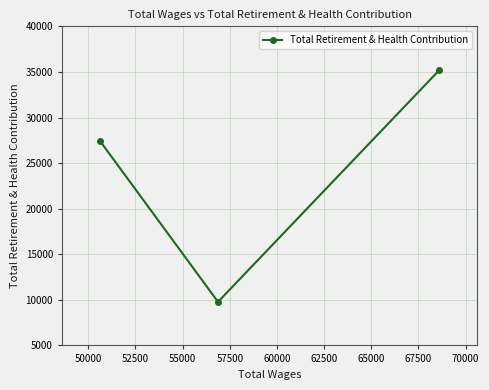

What is the maximum value shown in the chart?

35197